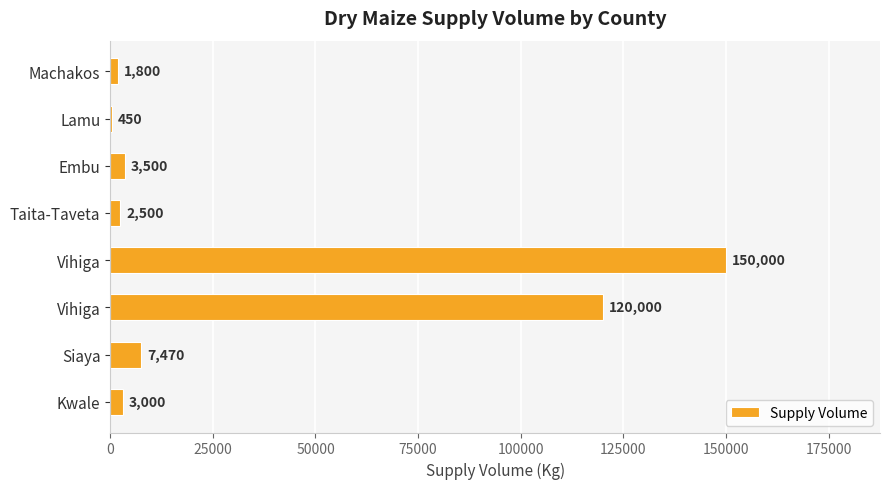

Are the bars horizontal?

Yes